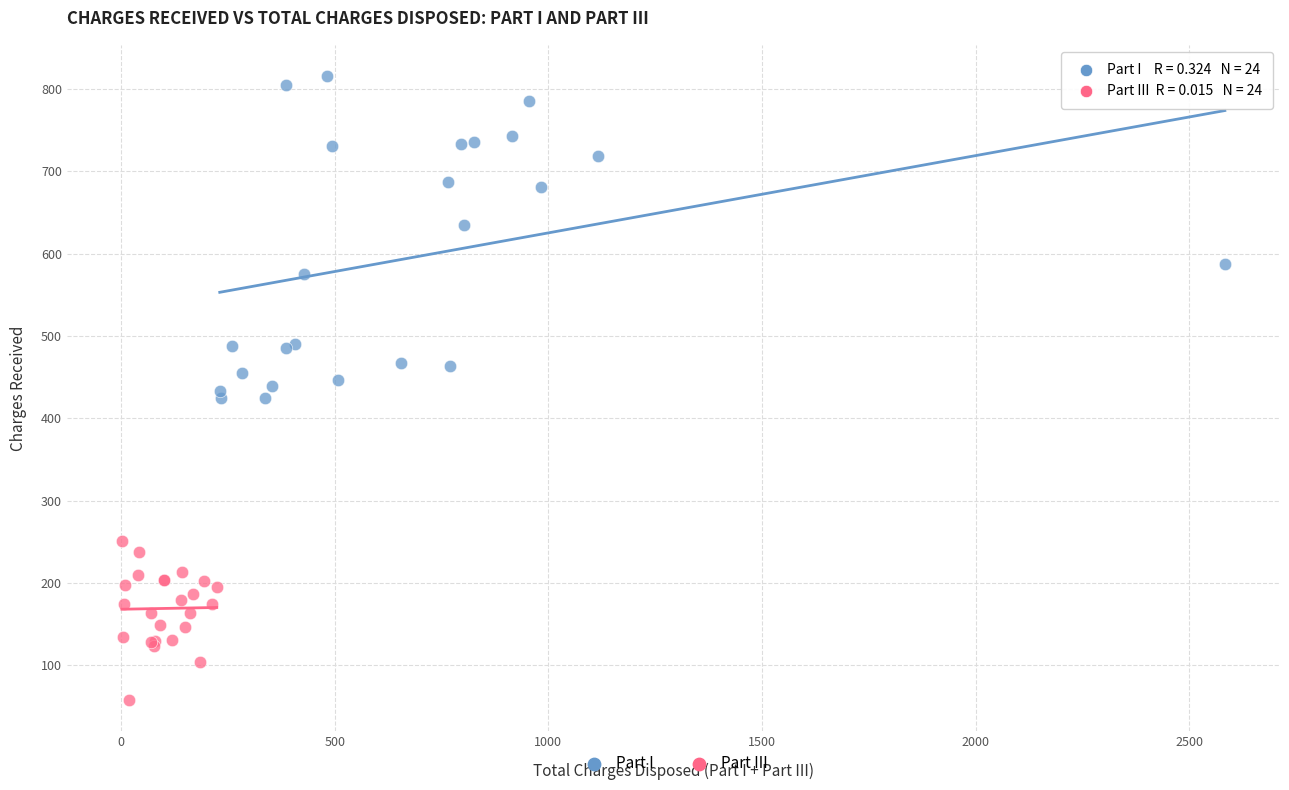

Which series has the widest spread of Y values?

Part I